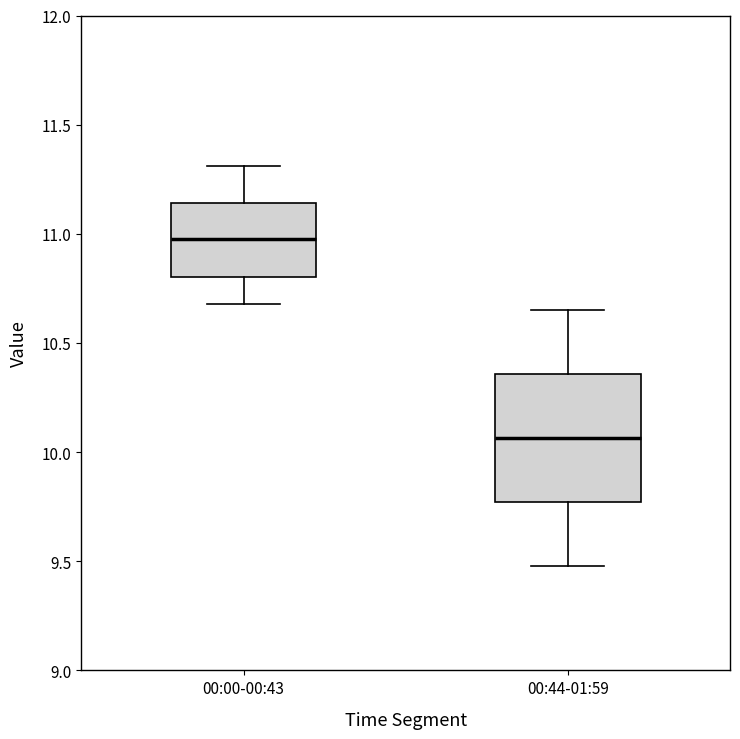

Reading left to right, transcribe this box plot: for each box, give where its median line is, the range the box spans, and where its two whiskers end, as read against the y-axis. The values are not printed on the chart, so give them approximately, as read against the axis.

00:00-00:43: median 11.00, box 10.80 to 11.15, whiskers 10.70 to 11.30
00:44-01:59: median 10.05, box 9.75 to 10.35, whiskers 9.50 to 10.65